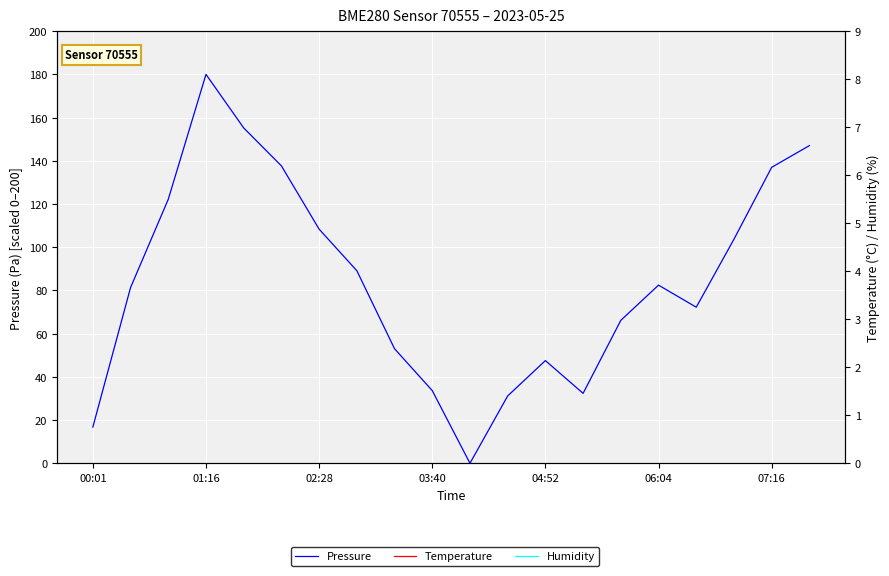

What is the sum of all Pressure values?

1696.9